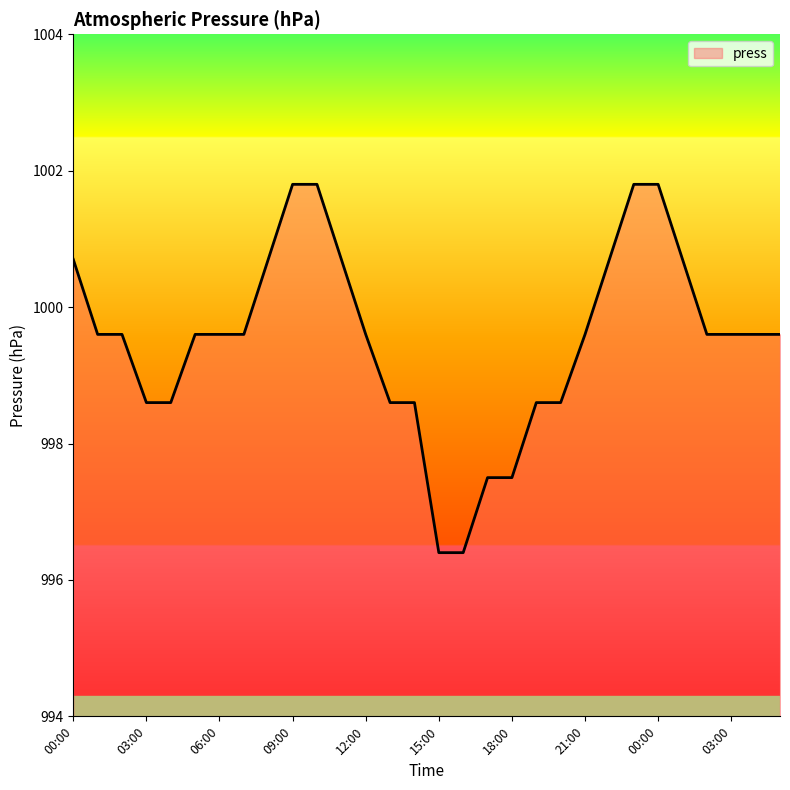

What is the greatest value displayed?

1001.8